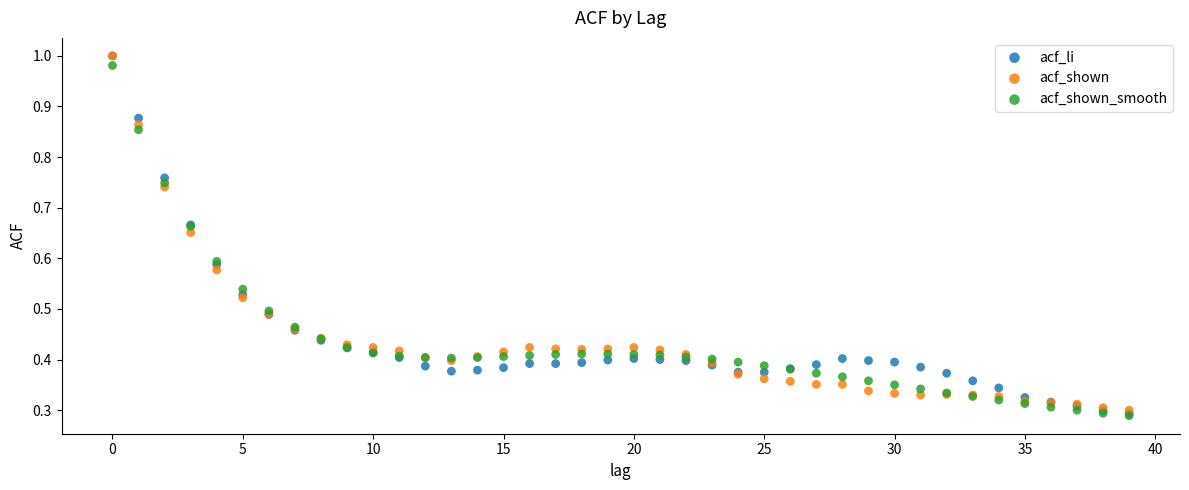

What are all the series names shown in the legend?

acf_li, acf_shown, acf_shown_smooth